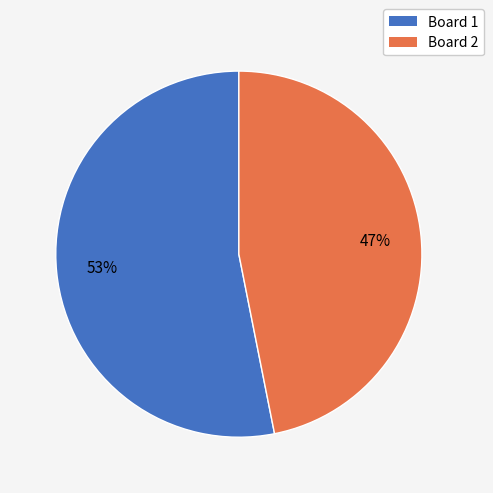

What is the majority slice?

Board 1